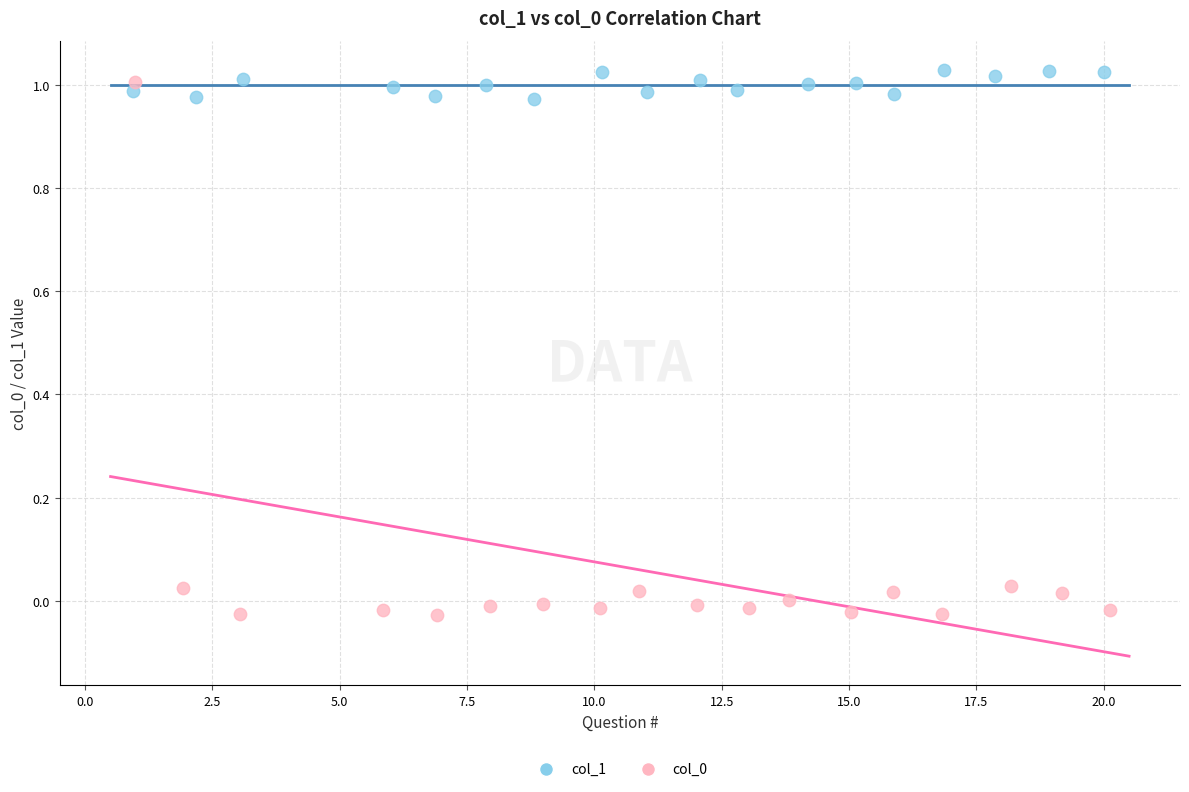

Which series contains the highest Y value?

col_1